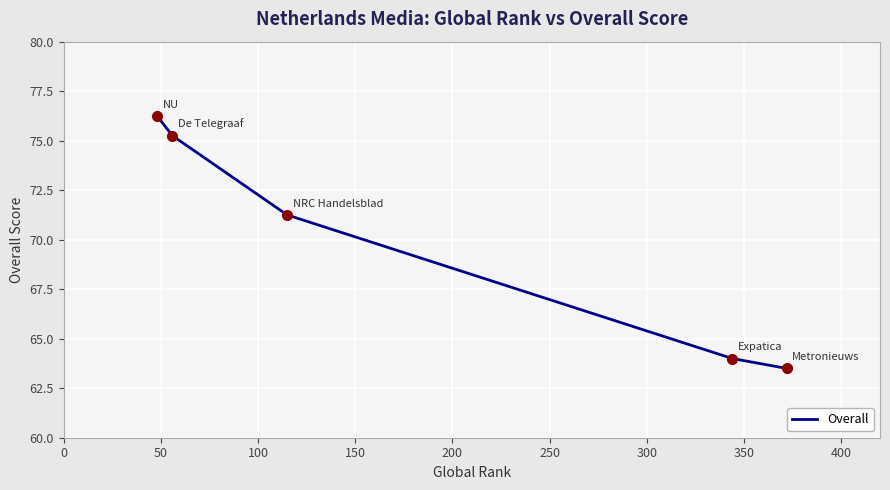

What is the minimum value shown in the chart?

63.5